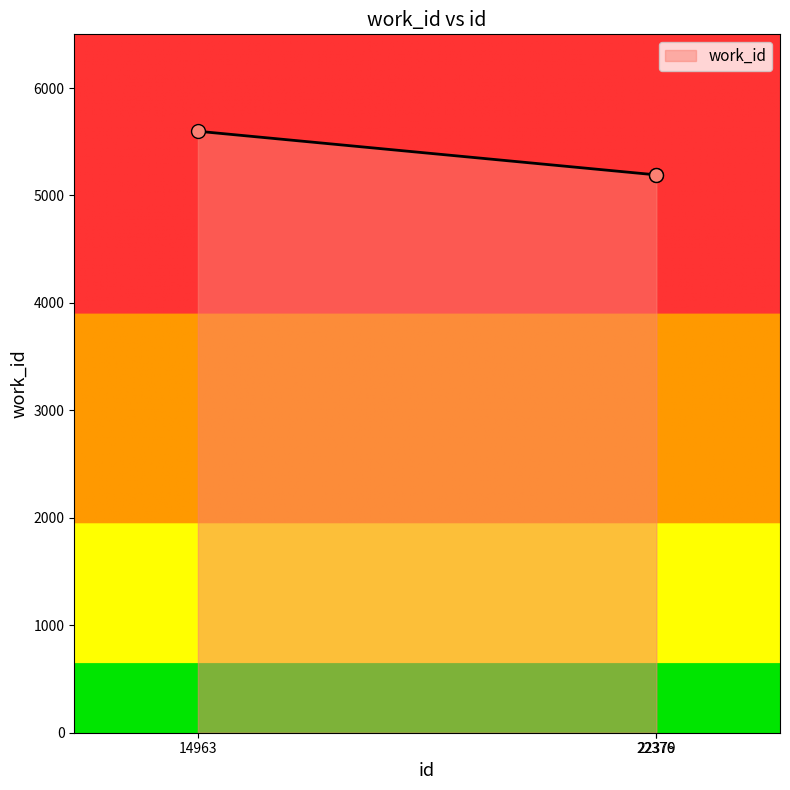

What is the ratio of the value at 22379 to the value at 14963?

0.9